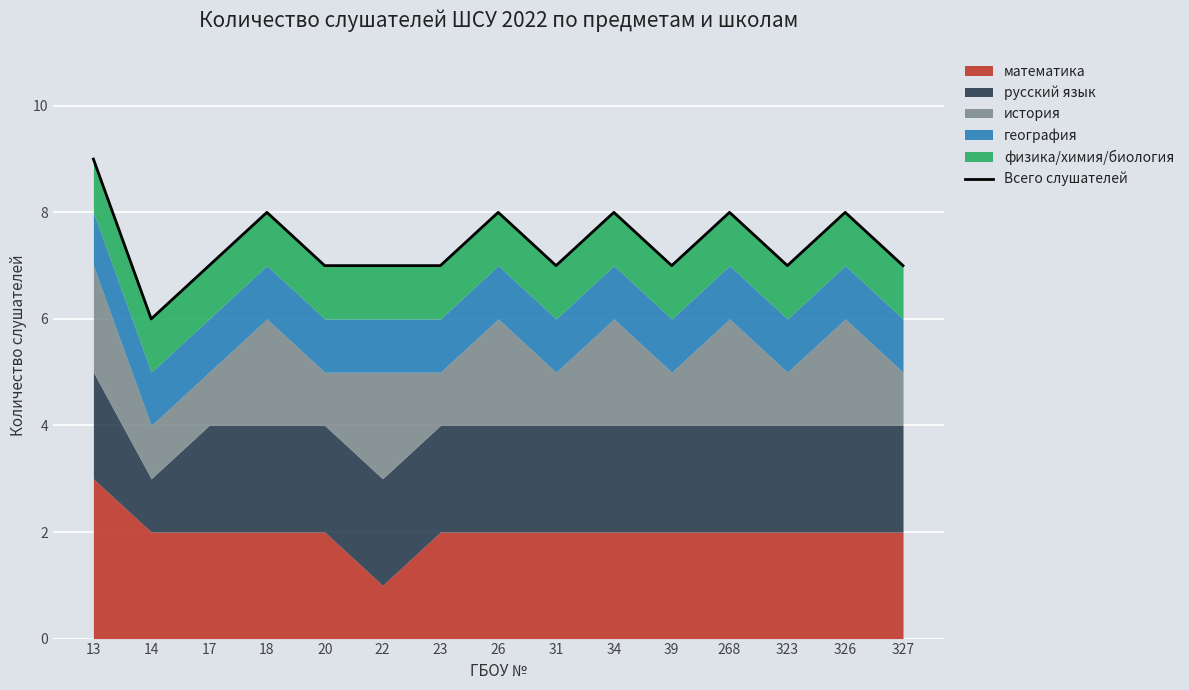

Which category has the lowest value across all series?

14